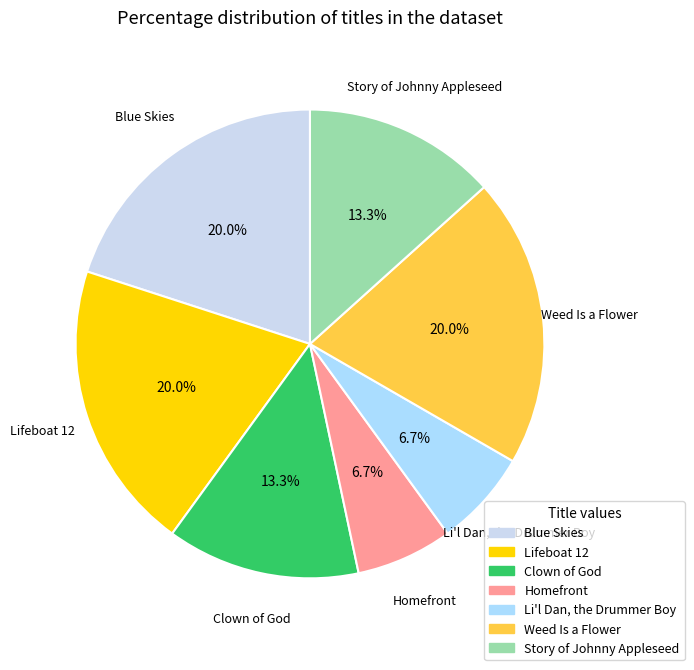

What is the total percentage of Clown of God and Lifeboat 12?

33.3%